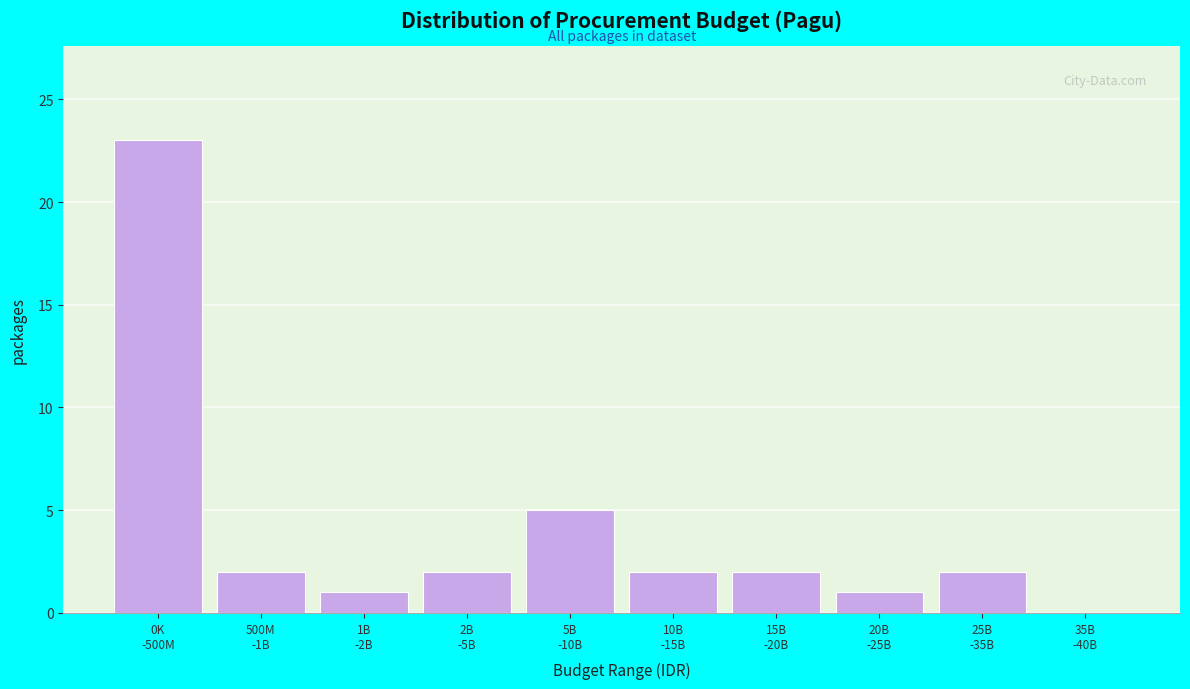

What is the maximum value shown in the chart?

23